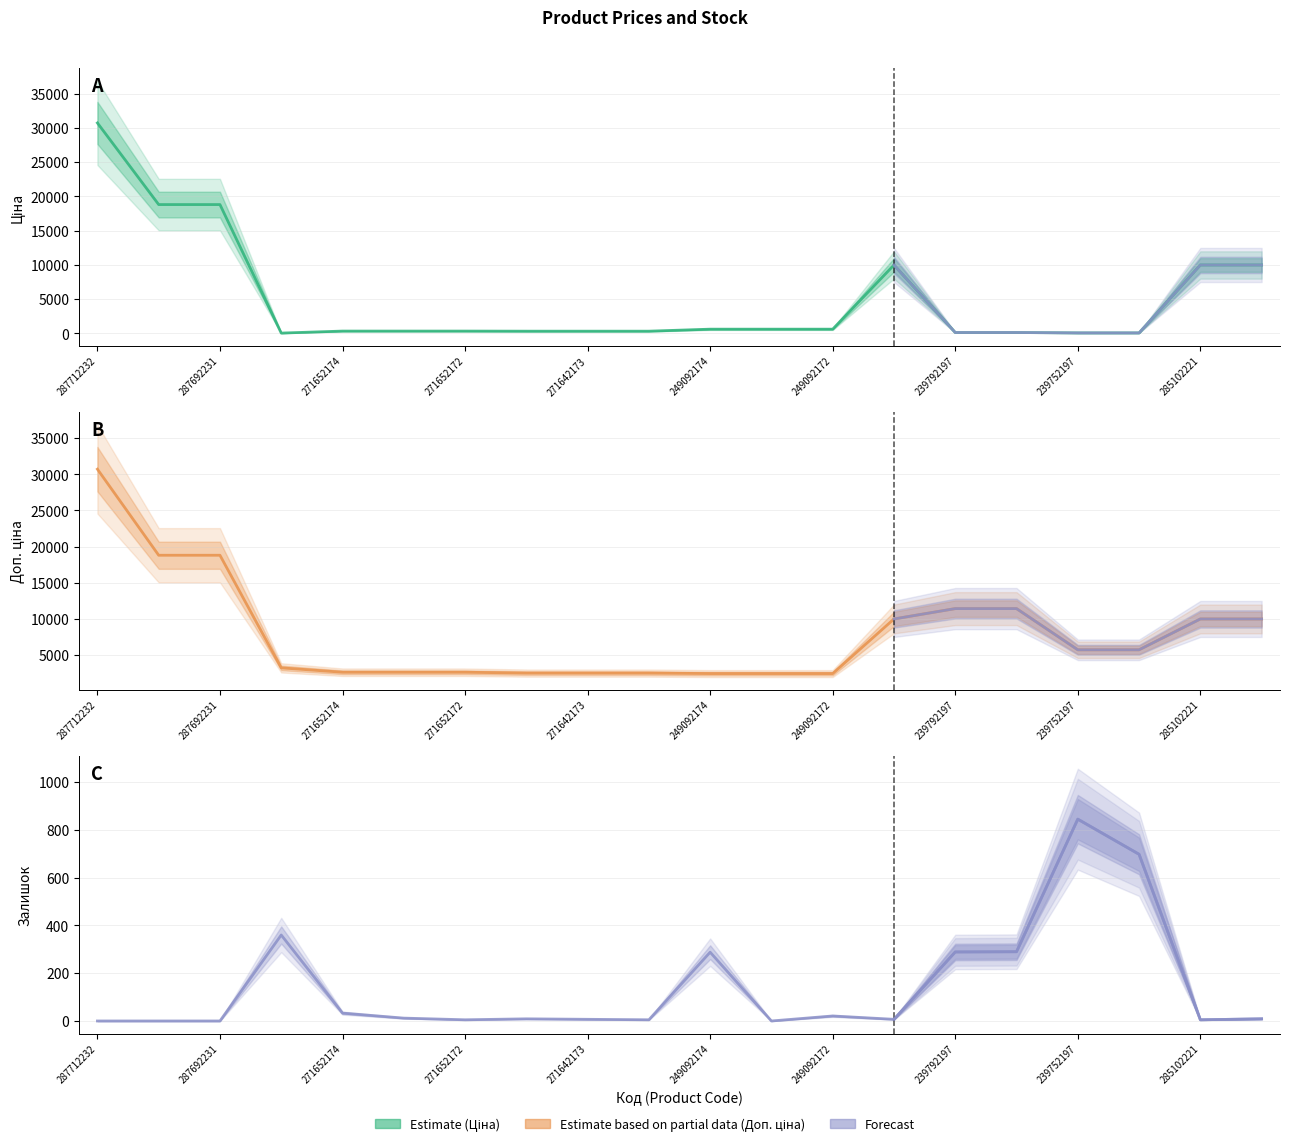

Rank the categories by Доп. ціна value from lowest to highest.

249092174, 249092173, 249092172, 271642174, 271642173, 271642172, 271652174, 271652173, 271652172, 283972211, 239752197, 239752196, 285101569, 285102221, 285102219, 239792197, 239792196, 287692233, 287692231, 287712232